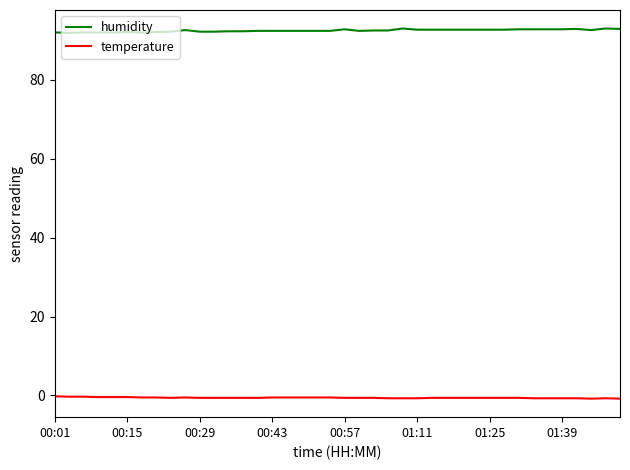

List the series in order of their peak value, highest first.

humidity, temperature